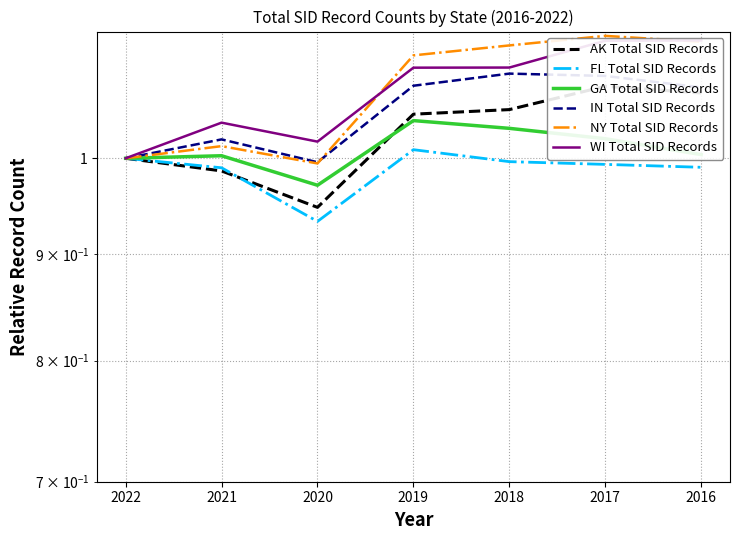

At which category does GA Total SID Records reach its first local valley?

2020